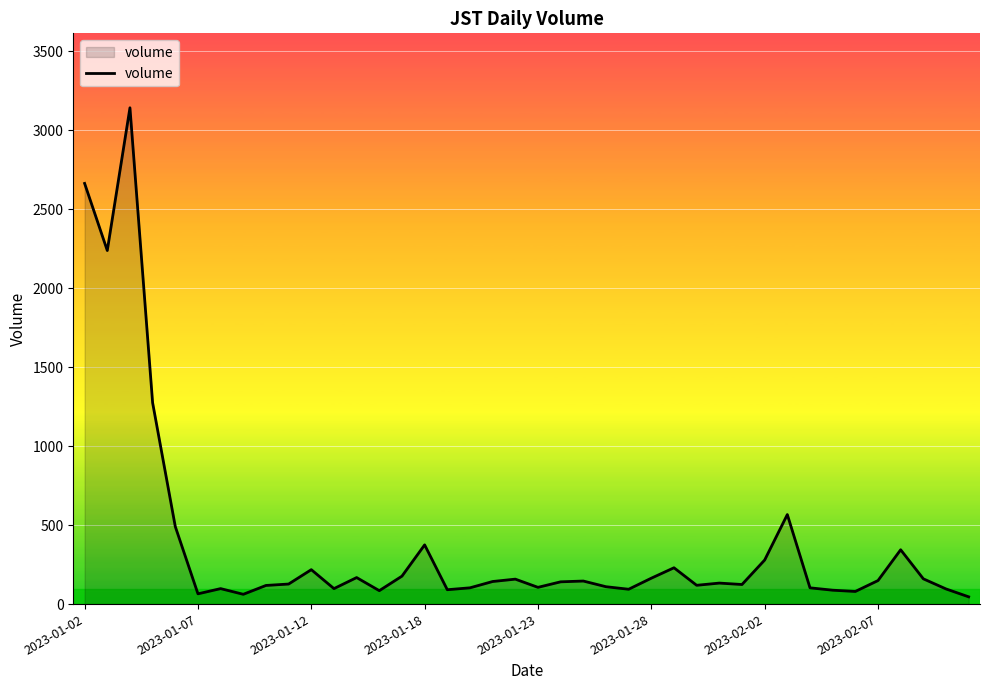

What is the difference between the maximum and second lowest values?

3081